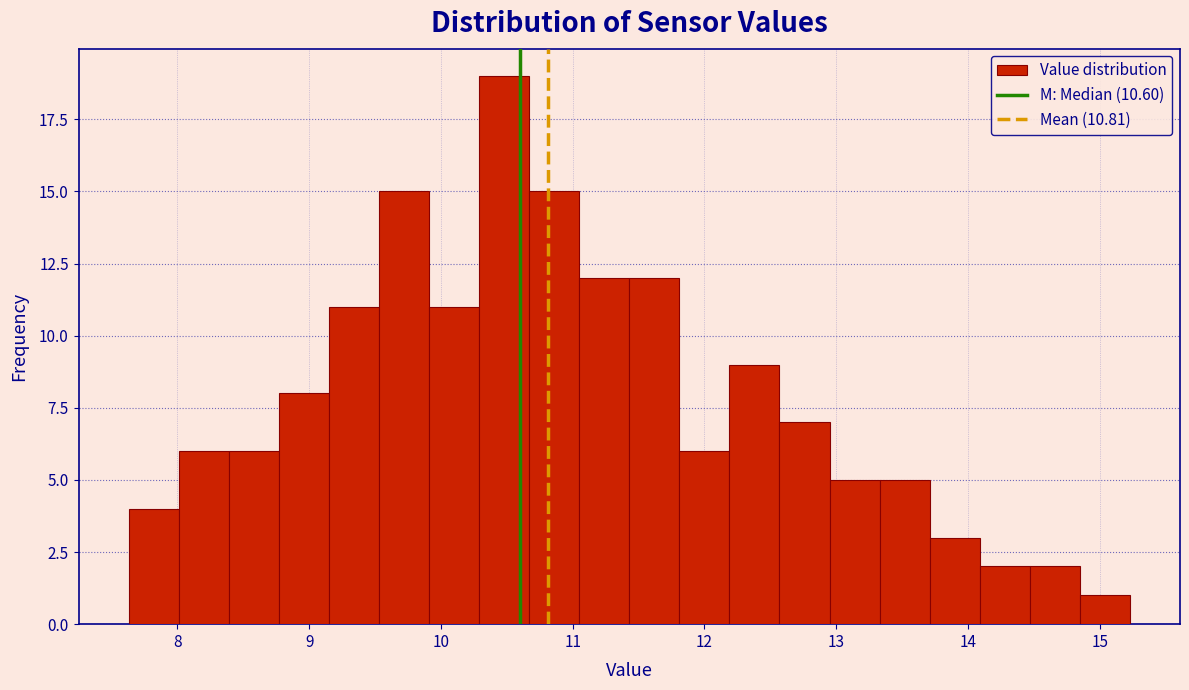

Around what value on the x-axis is the tallest bar? Give the approximate position of its centre, as read against the axis.

10.5